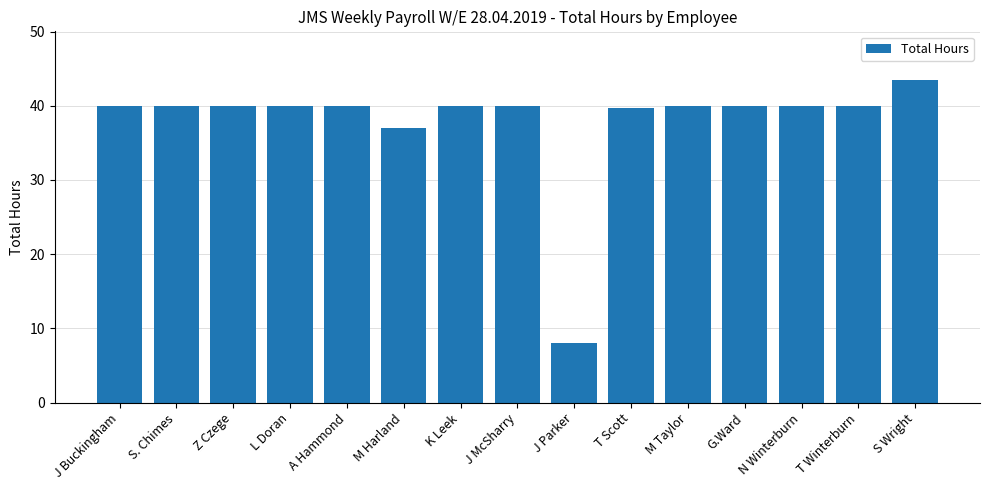

True or false: the data shows 21.6 at S Wright.

False